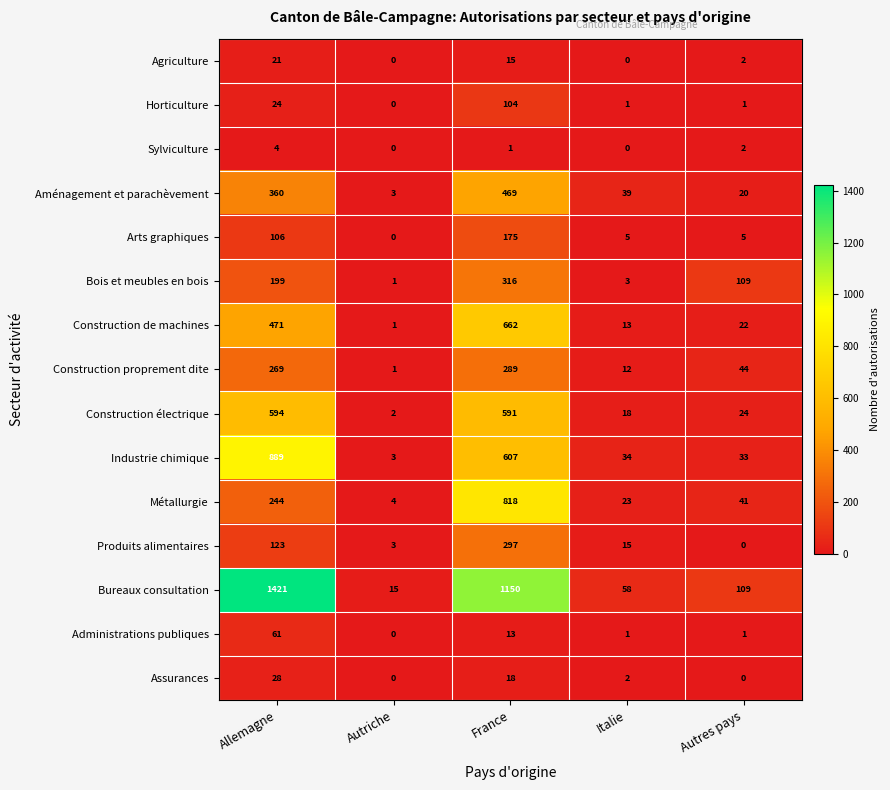

What is the average value of the Produits alimentaires series?

88